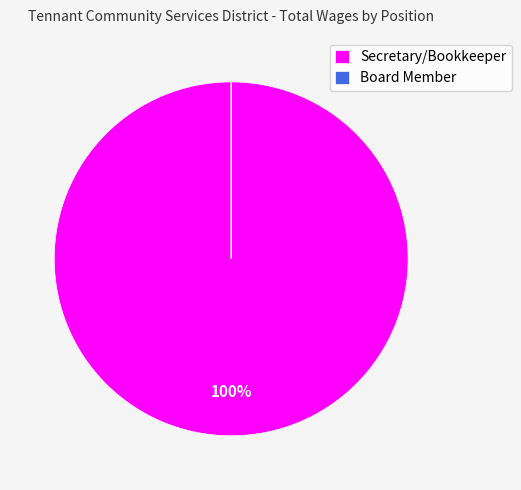

The Secretary/Bookkeeper slice represents 100% of the pie. True or false?

True